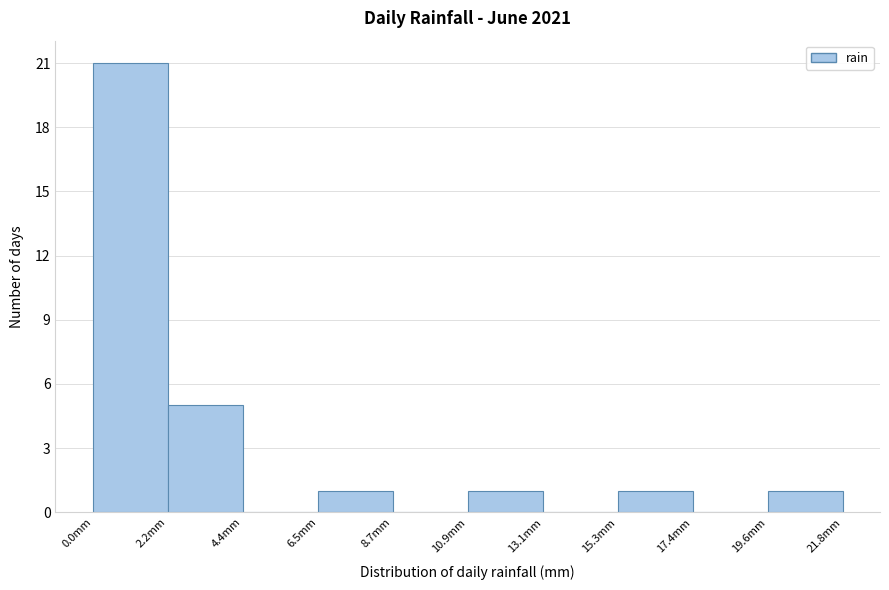

Over which range of the x-axis is the bar tallest?

0.0 to 2.0